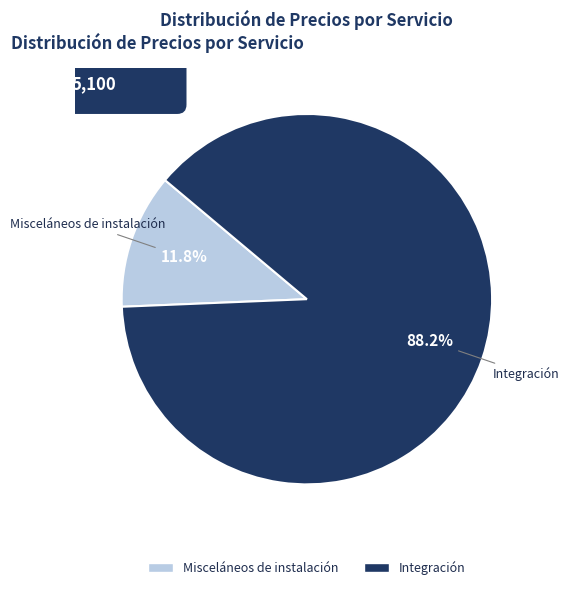

The Integración slice represents 75% of the pie. True or false?

False